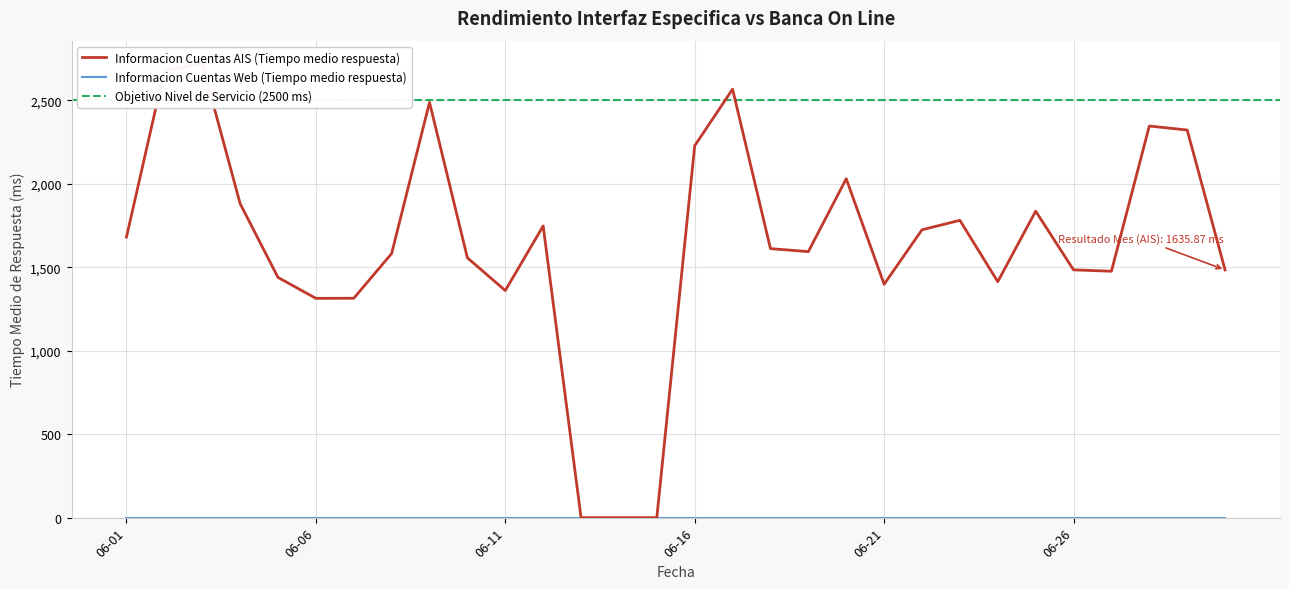

How many points are lower than both their immediate neighbors (excluding endpoints)?

6